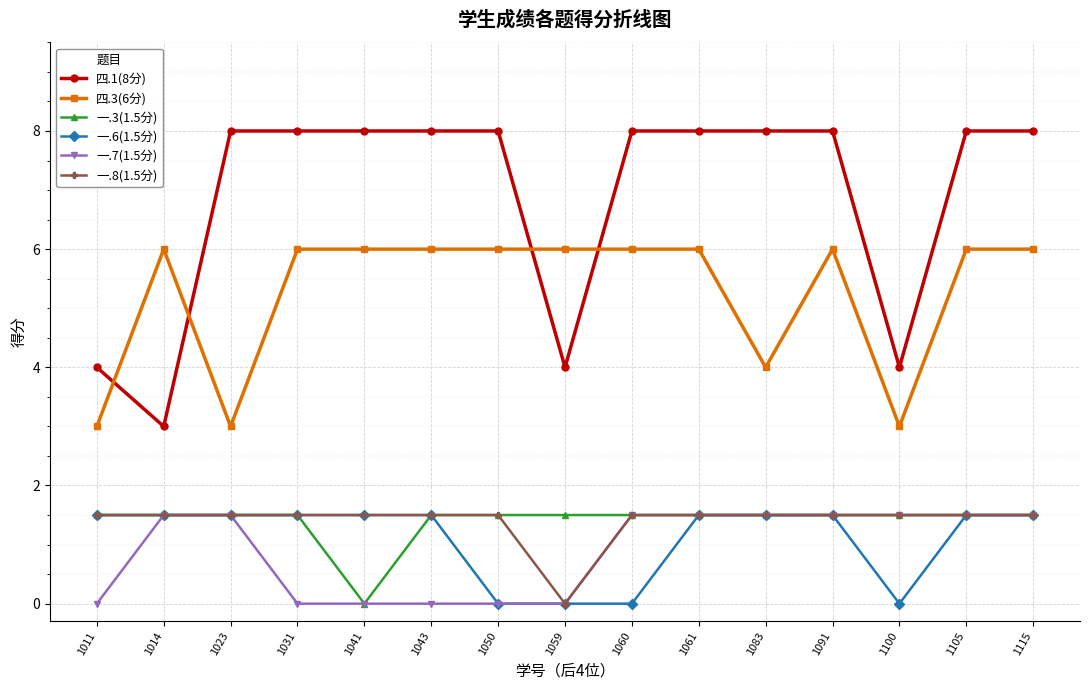

How many 四.3(6分) values are between 4 and 6?

12